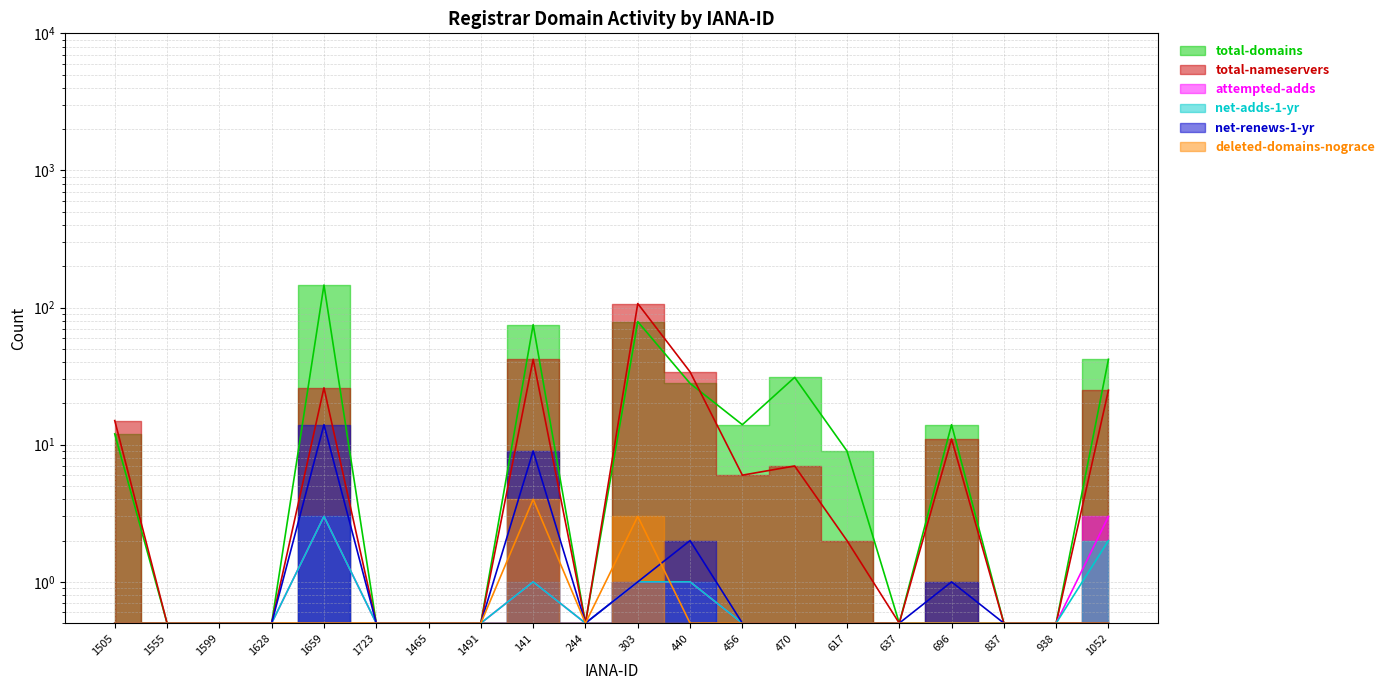

What is the value of the total-domains point at the 2nd from the left?

0.5